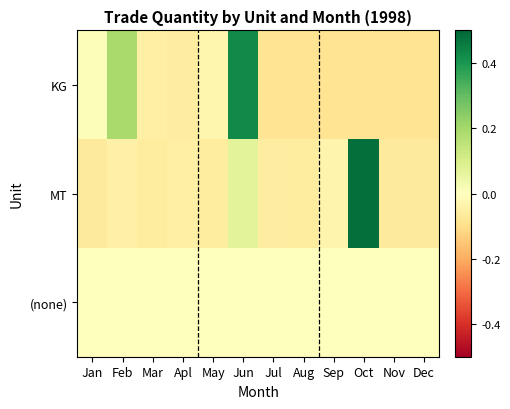

List the series in order of their peak value, lowest first.

(none), KG, MT